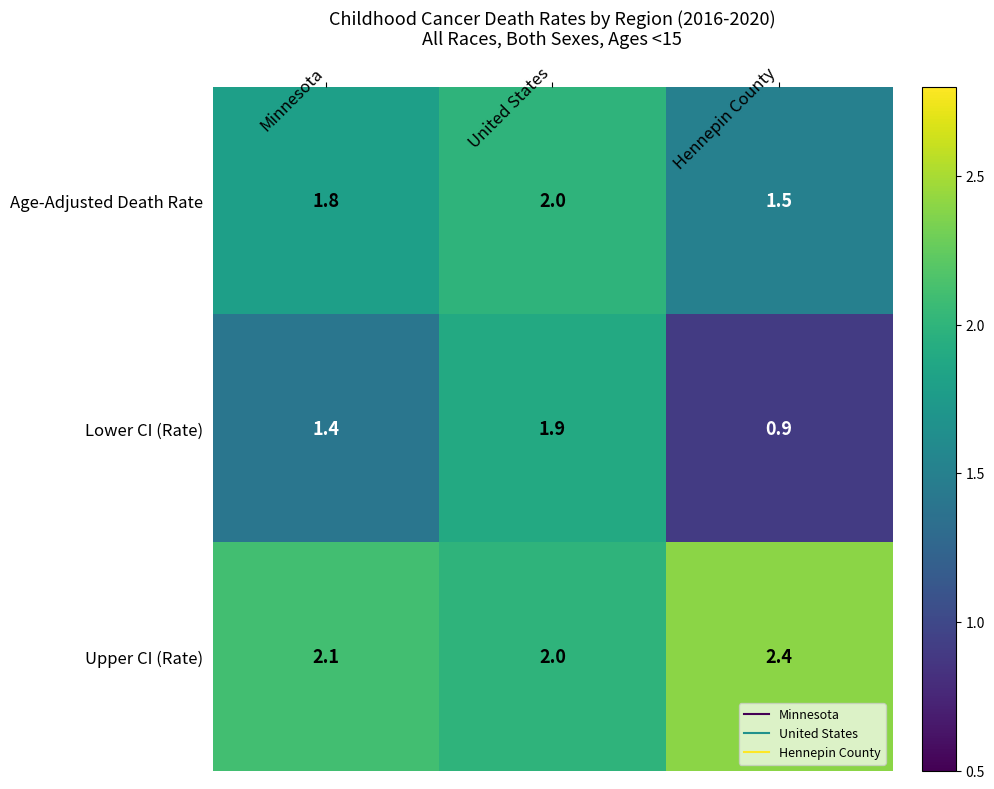

Reading left to right, extract all data points from this chart.

Age-Adjusted Death Rate: 1.8	2.0	1.5
Lower CI (Rate): 1.4	1.9	0.9
Upper CI (Rate): 2.1	2.0	2.4